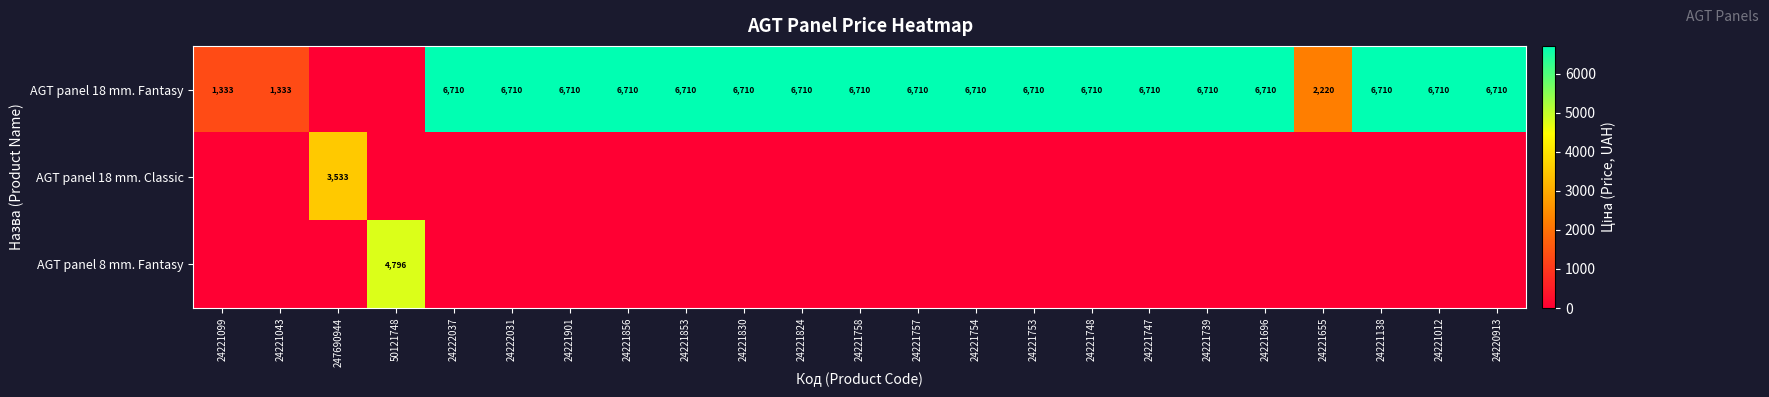

The AGT panel 18 mm. Fantasy series shows 11536 at 24221138. True or false?

False